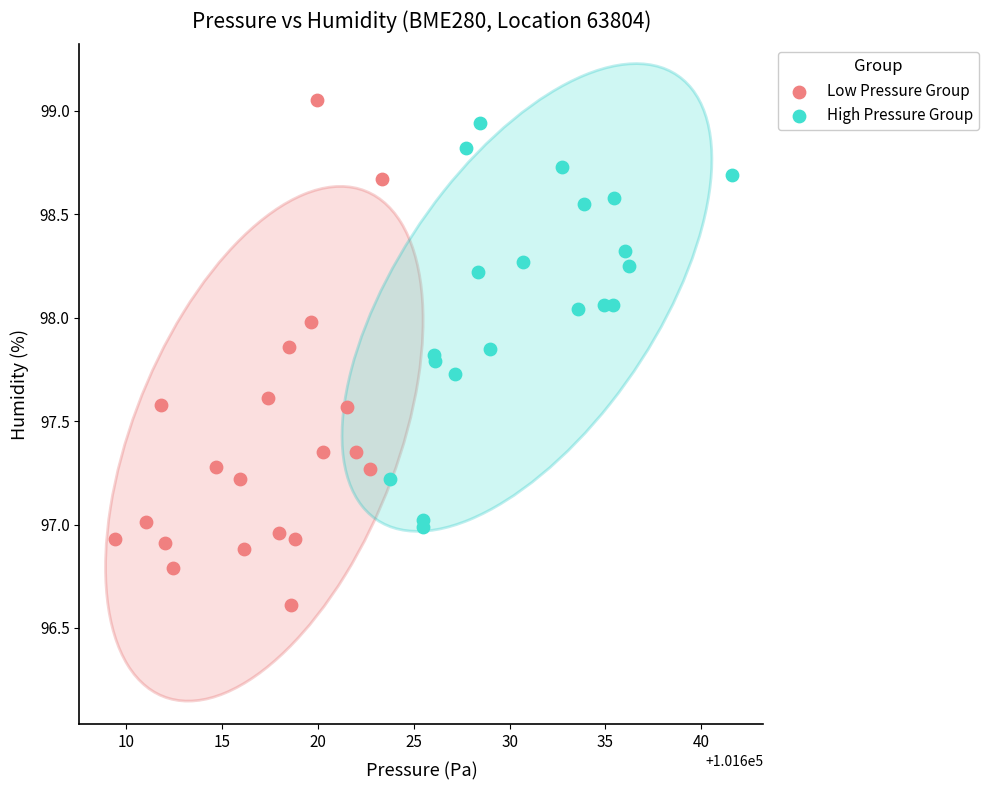

Which series has the largest Y range (max minus min)?

Low Pressure Group